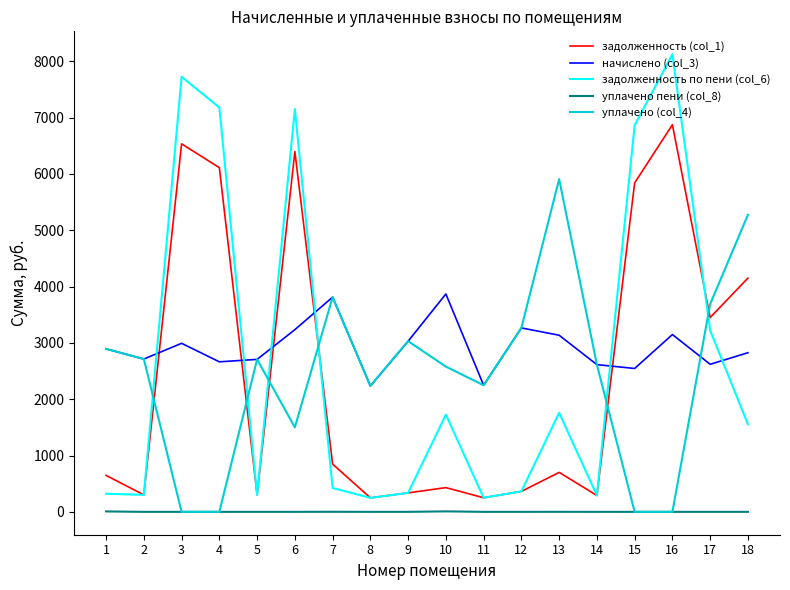

What is the sum of all задолженность по пени (col_6) values?

48151.2